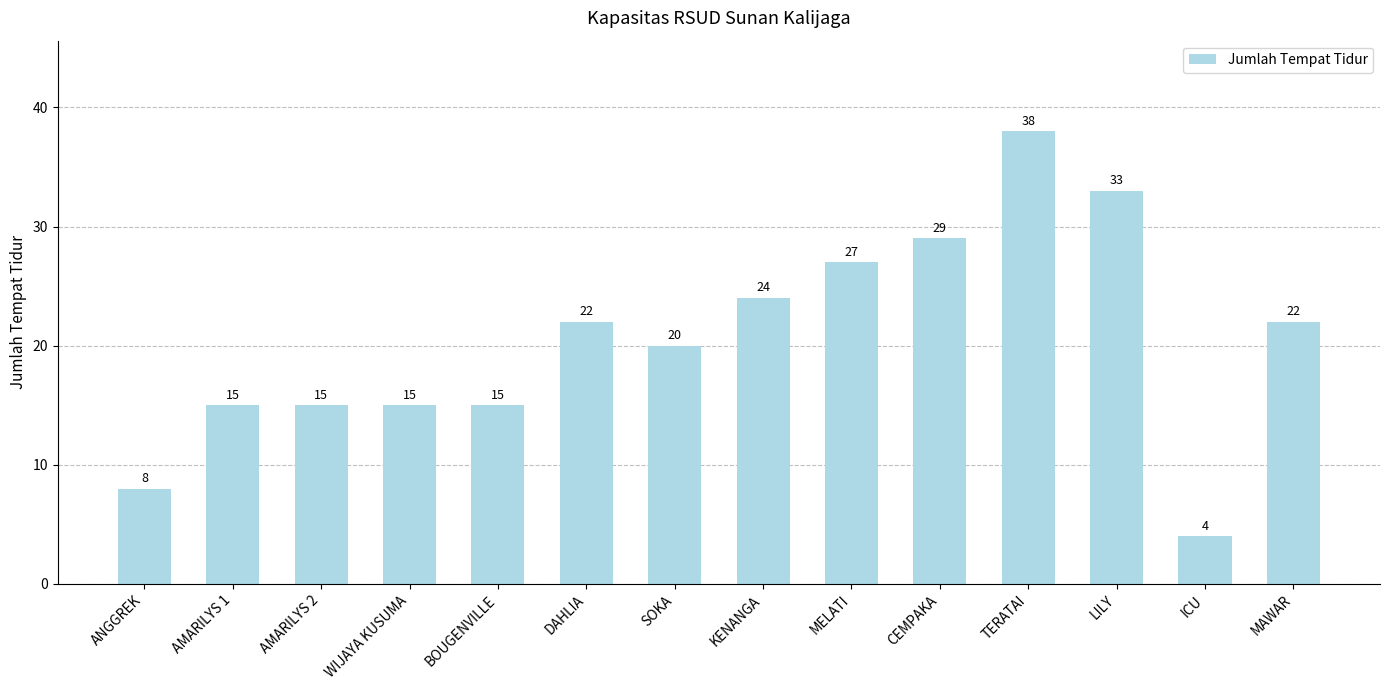

What is the label of the 9th bar from the right?

DAHLIA